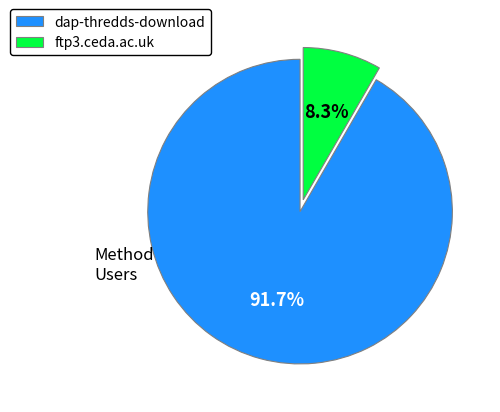

How many slices are in this pie chart?

2